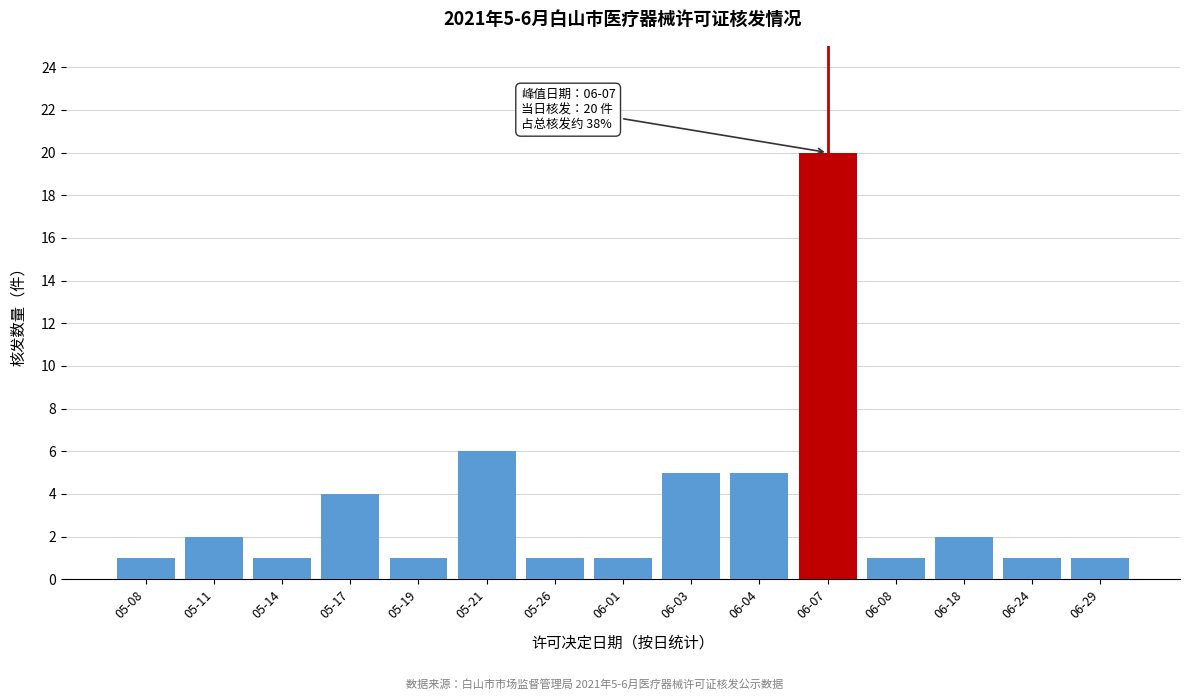

Reading right to left, list all the values displayed in this chart.

06-29=1	06-24=1	06-18=2	06-08=1	06-07=20	06-04=5	06-03=5	06-01=1	05-26=1	05-21=6	05-19=1	05-17=4	05-14=1	05-11=2	05-08=1